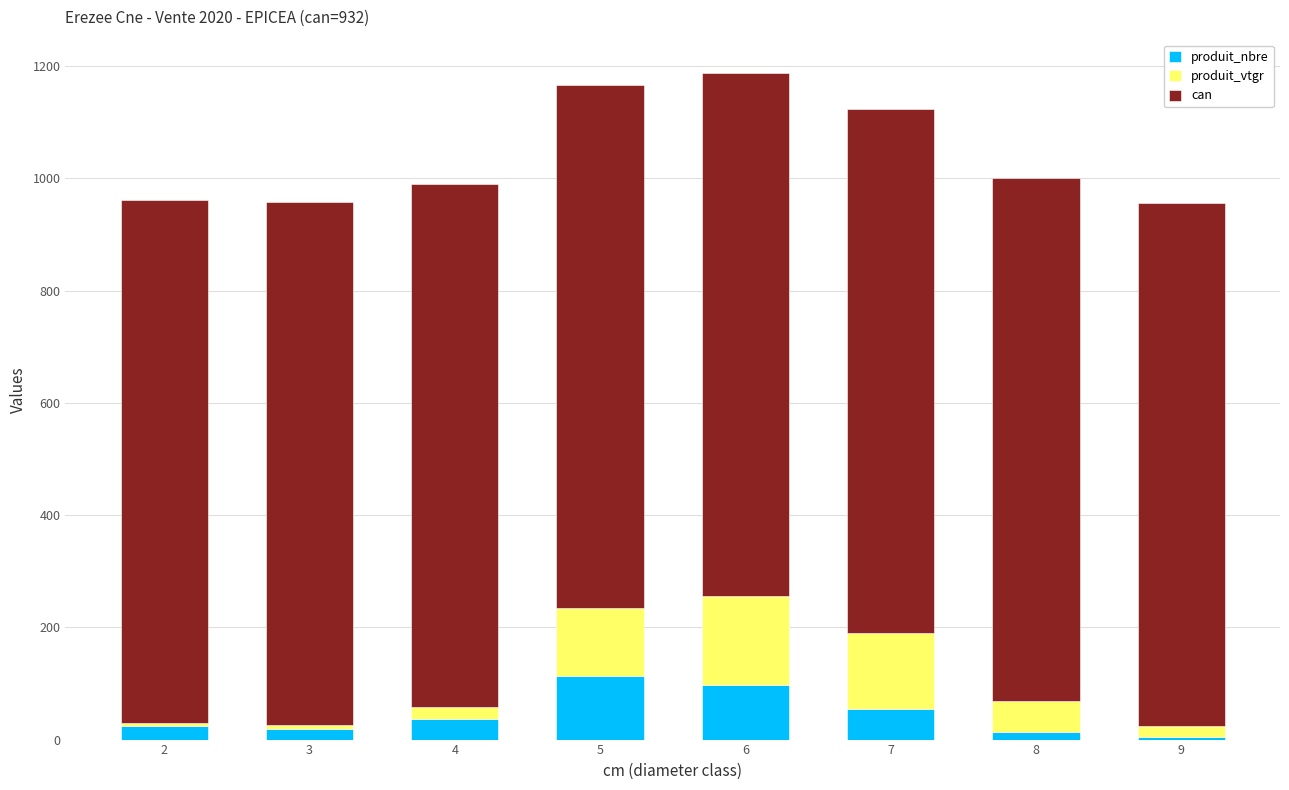

What is the difference between the maximum and minimum values in the produit_nbre series?

109.0